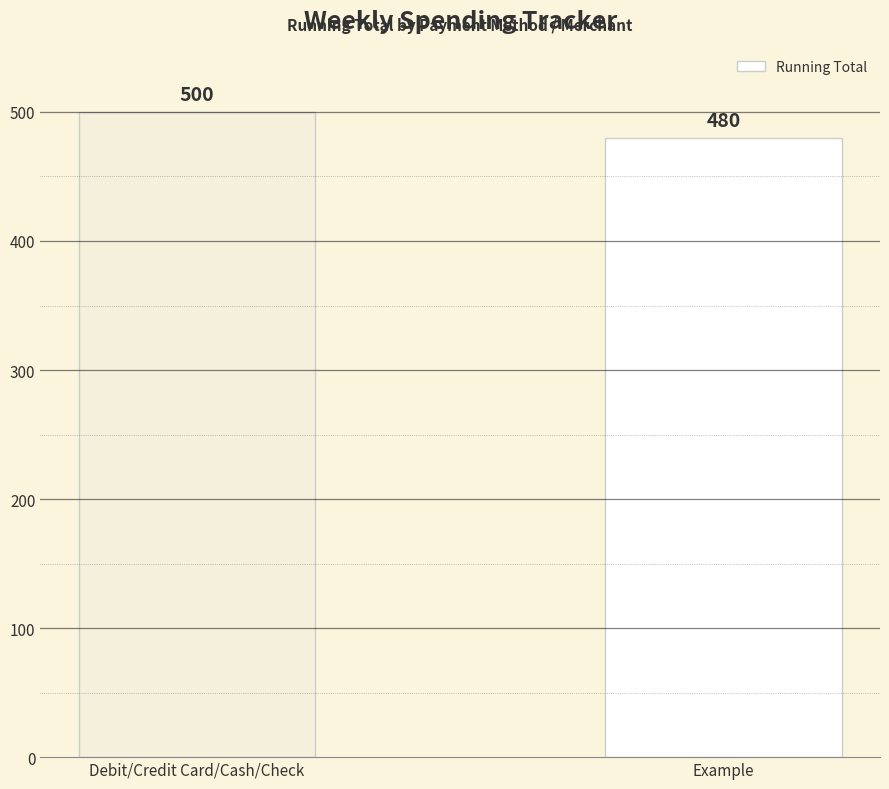

What is the change in value from Debit/Credit Card/Cash/Check to Example?

-20